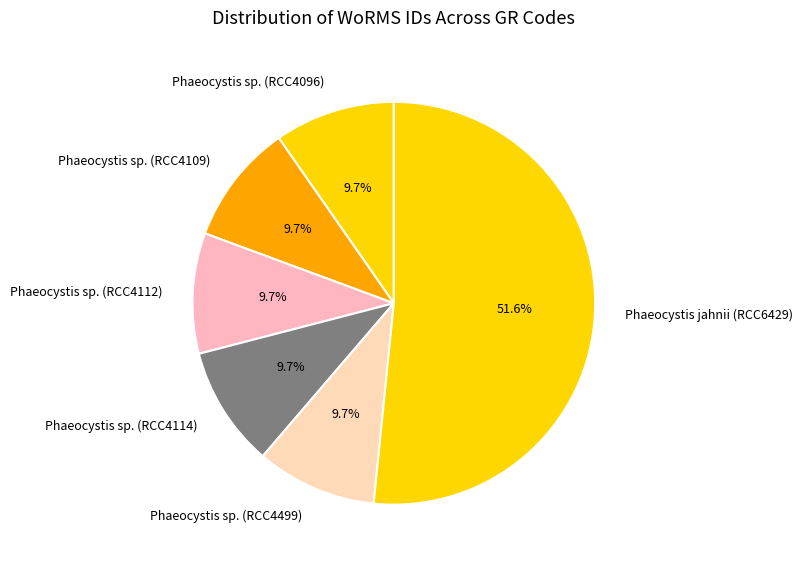

Which slice is the largest?

Phaeocystis jahnii (RCC6429)